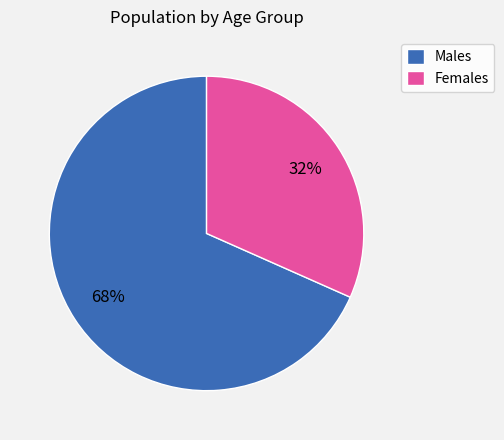

To the nearest percent, what is the average slice percentage?

50%